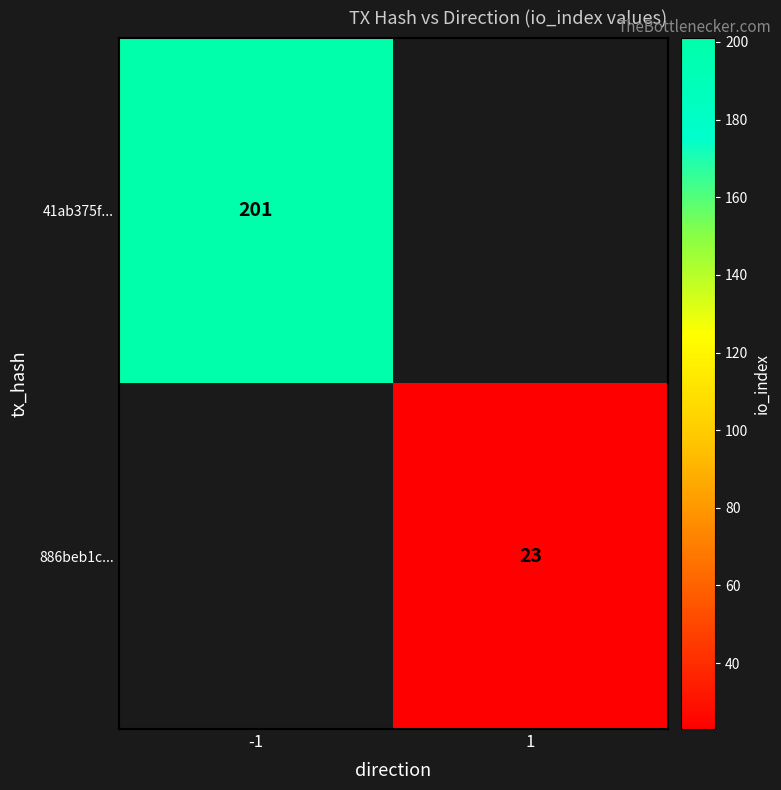

Is it true that 41ab375f... equals 201 at -1?

True